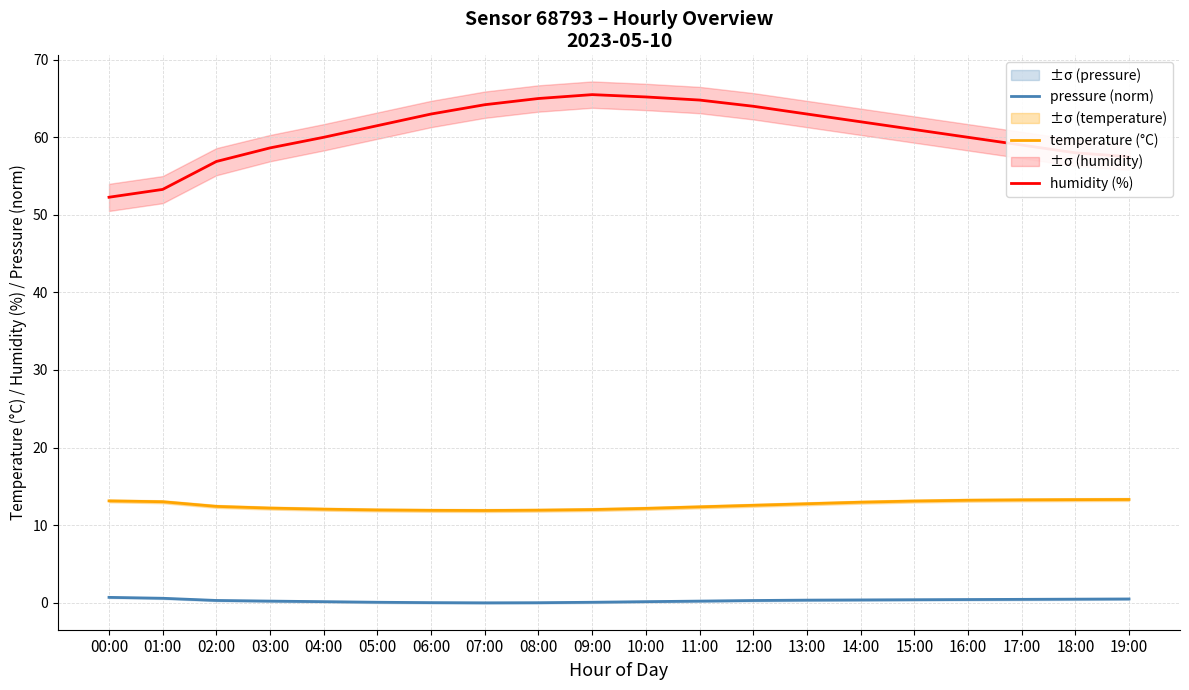

Is this an area chart (filled region under the line)?

No